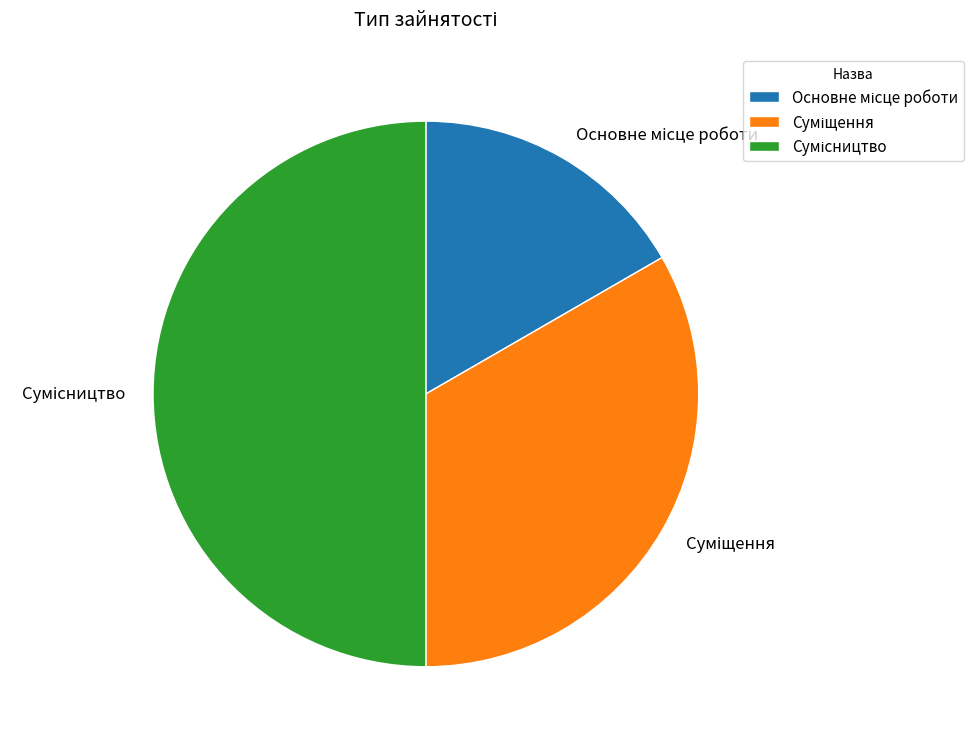

The Основне місце роботи slice represents 17% of the pie. True or false?

True